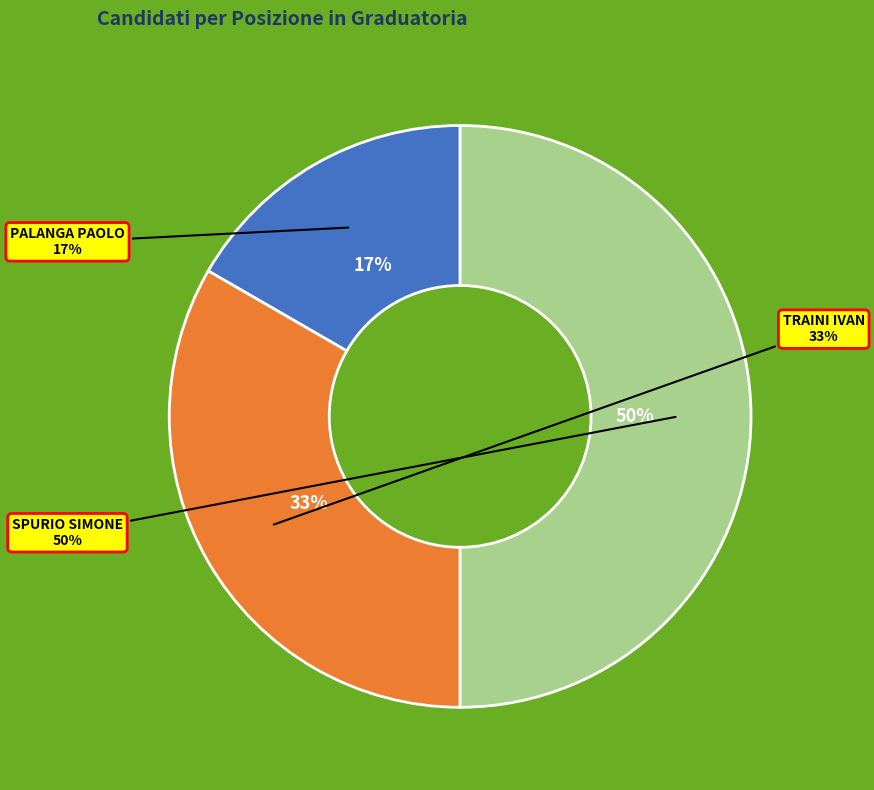

How many segments does this pie chart have?

3